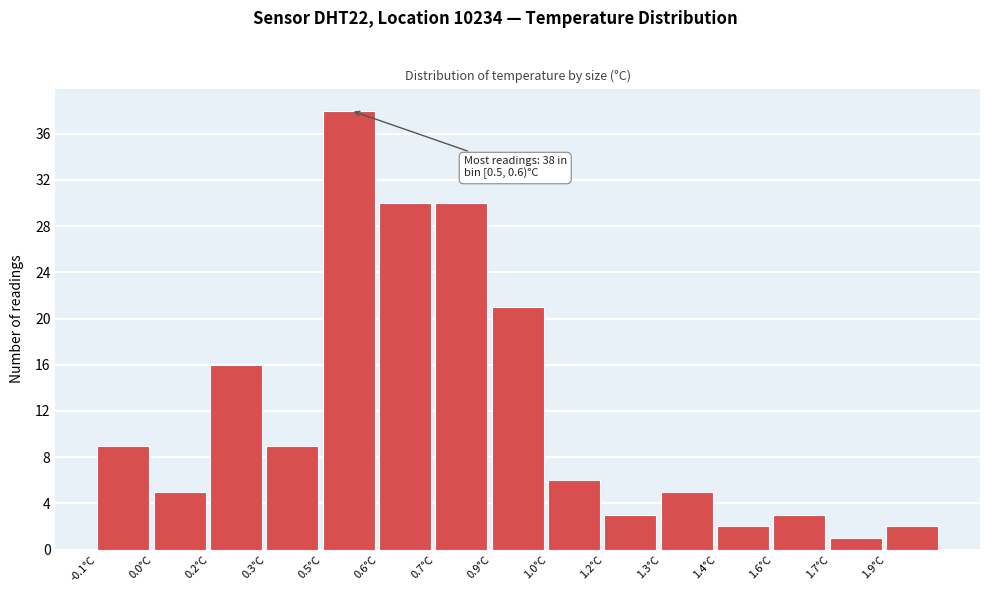

Reading left to right, extract all data points from this chart.

-0.1°C=9	0.0°C=5	0.2°C=16	0.3°C=9	0.5°C=38	0.6°C=30	0.7°C=30	0.9°C=21	1.0°C=6	1.2°C=3	1.3°C=5	1.4°C=2	1.6°C=3	1.7°C=1	1.9°C=2